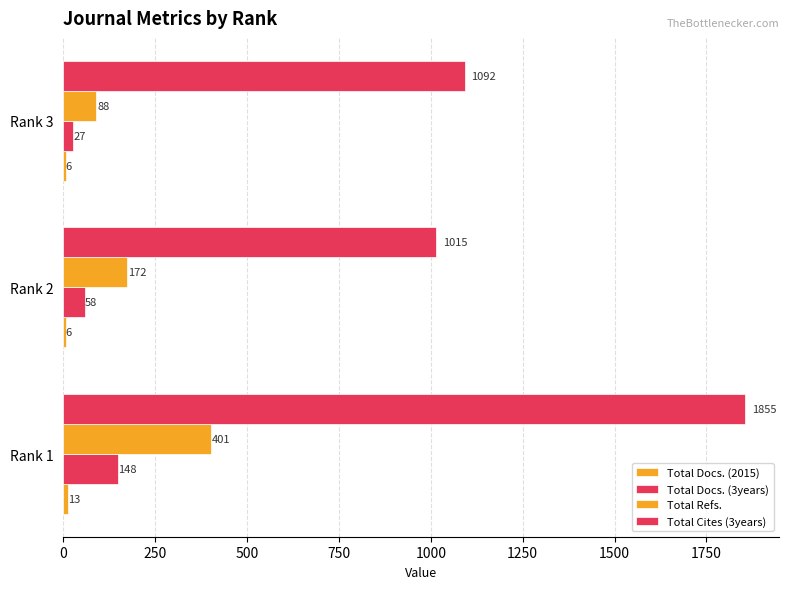

What is the minimum value for Total Docs. (3years)?

27